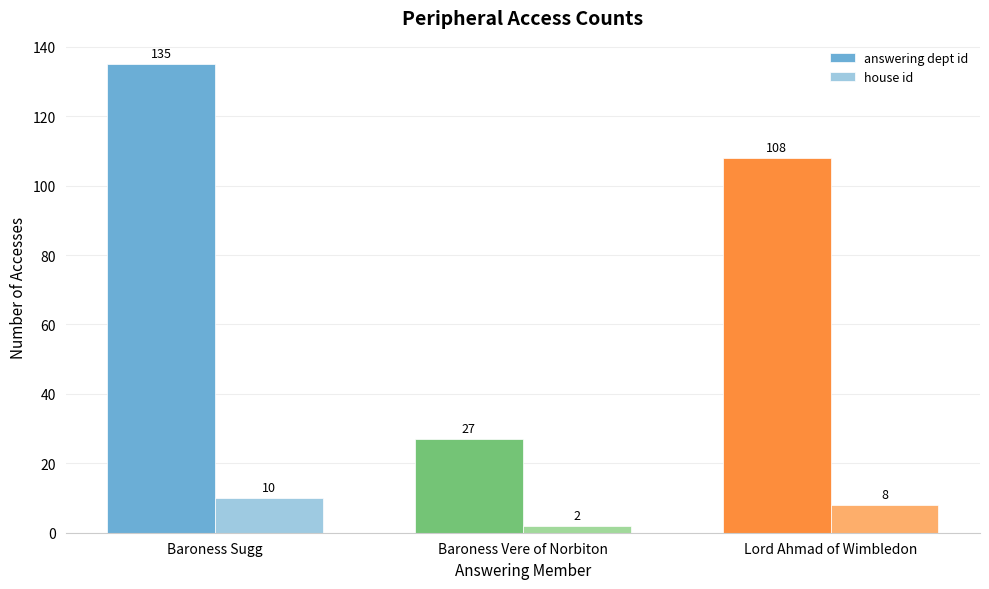

Rank the series by their average value, from highest to lowest.

answering dept id, house id